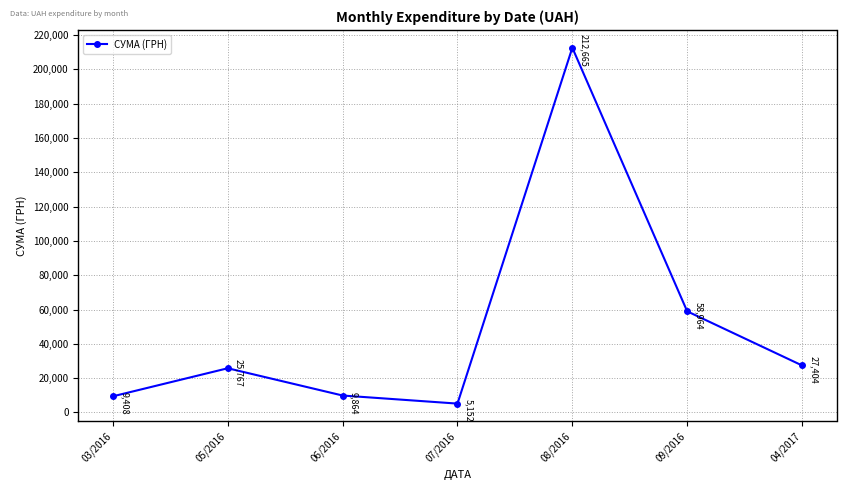

True or false: there are more than 0 points higher than both neighbors.

True